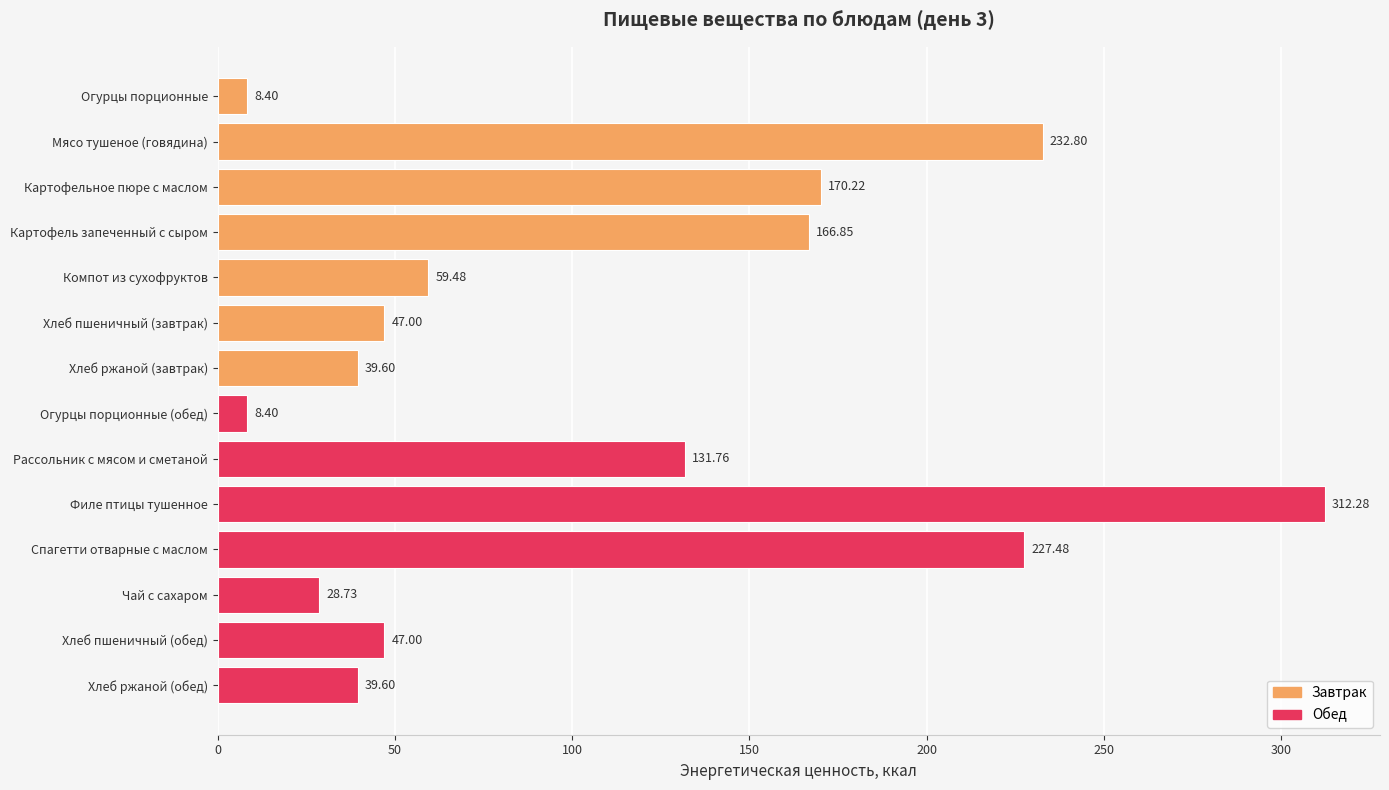

Approximately how many times larger is the value at Филе птицы тушенное compared to Хлеб пшеничный (обед)?

6.6